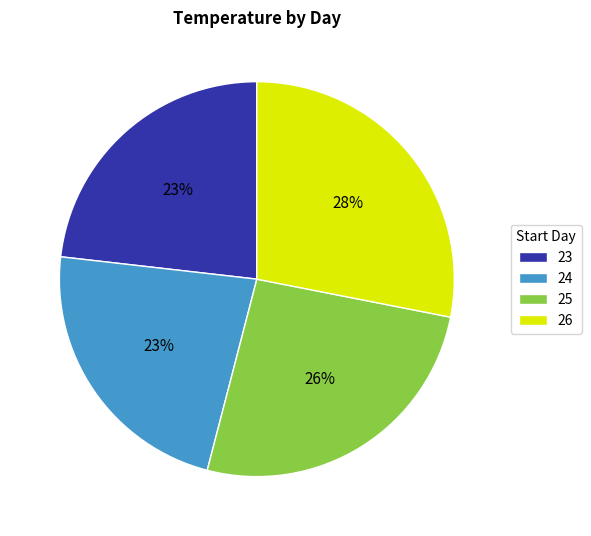

To the nearest percent, what portion does 23 represent?

23%